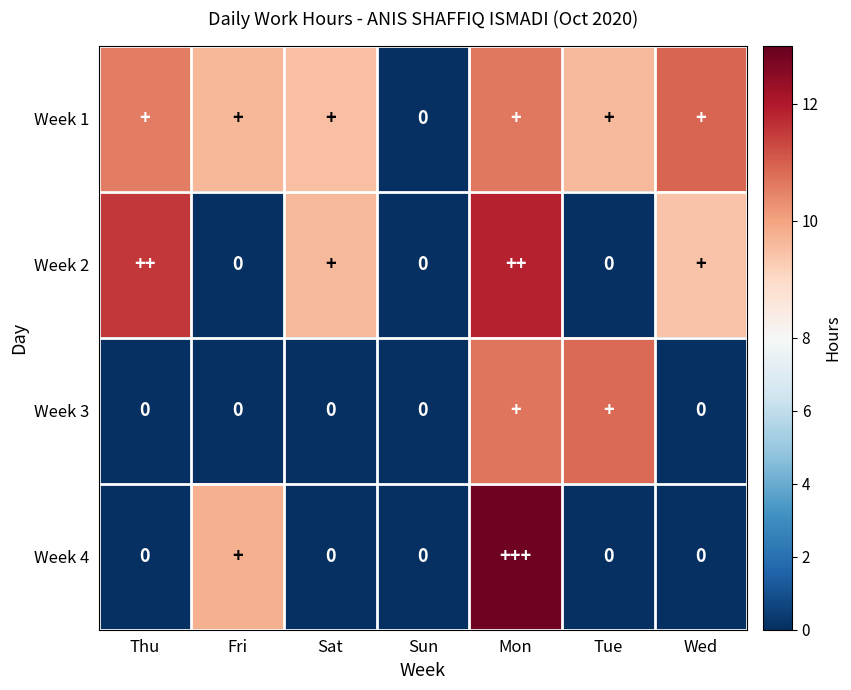

List the labels in order of Week 2 value, largest first.

Mon, Thu, Sat, Wed, Fri, Sun, Tue